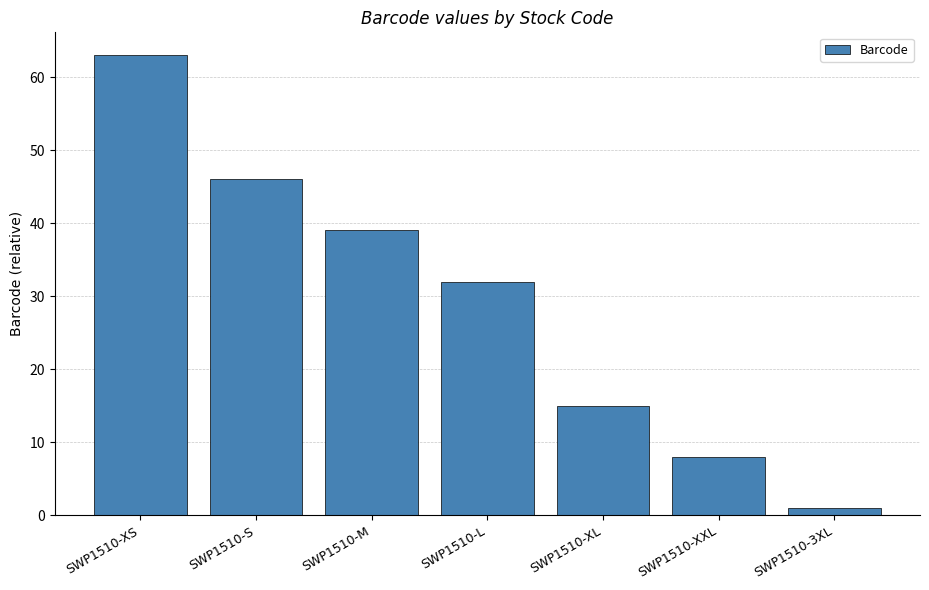

How many bars are there in total?

7